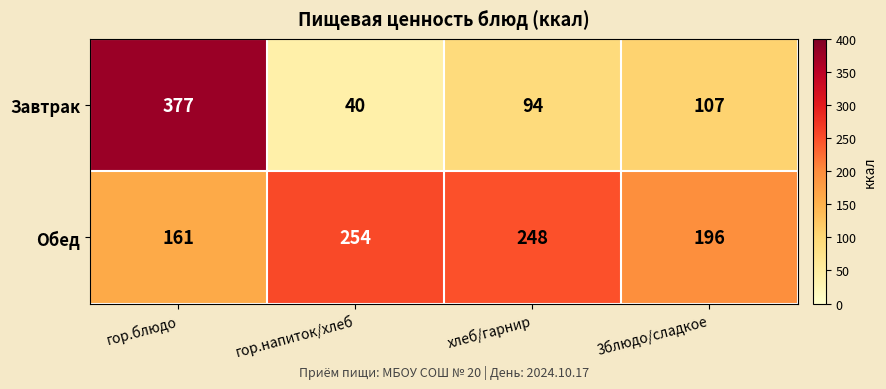

The Завтрак series shows 152 at хлеб/гарнир. True or false?

False